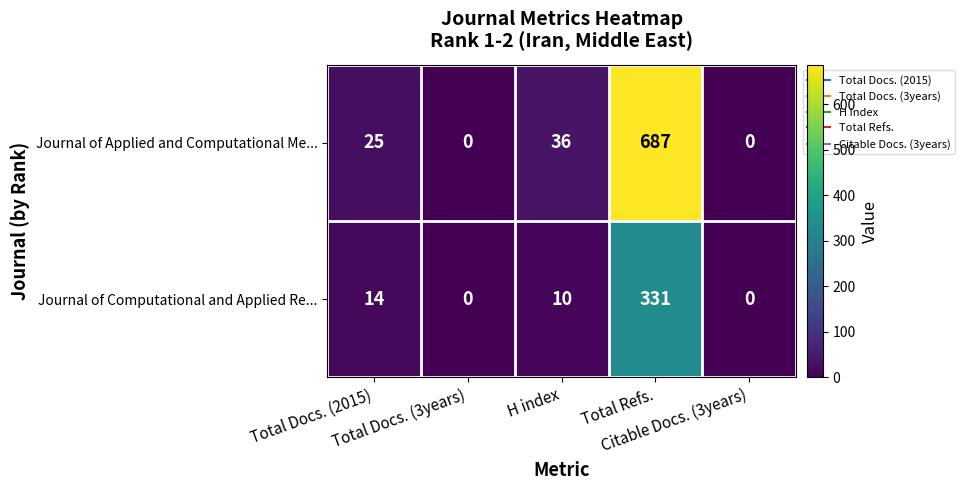

Which series has the widest spread of values?

Journal of Applied and Computational Me...